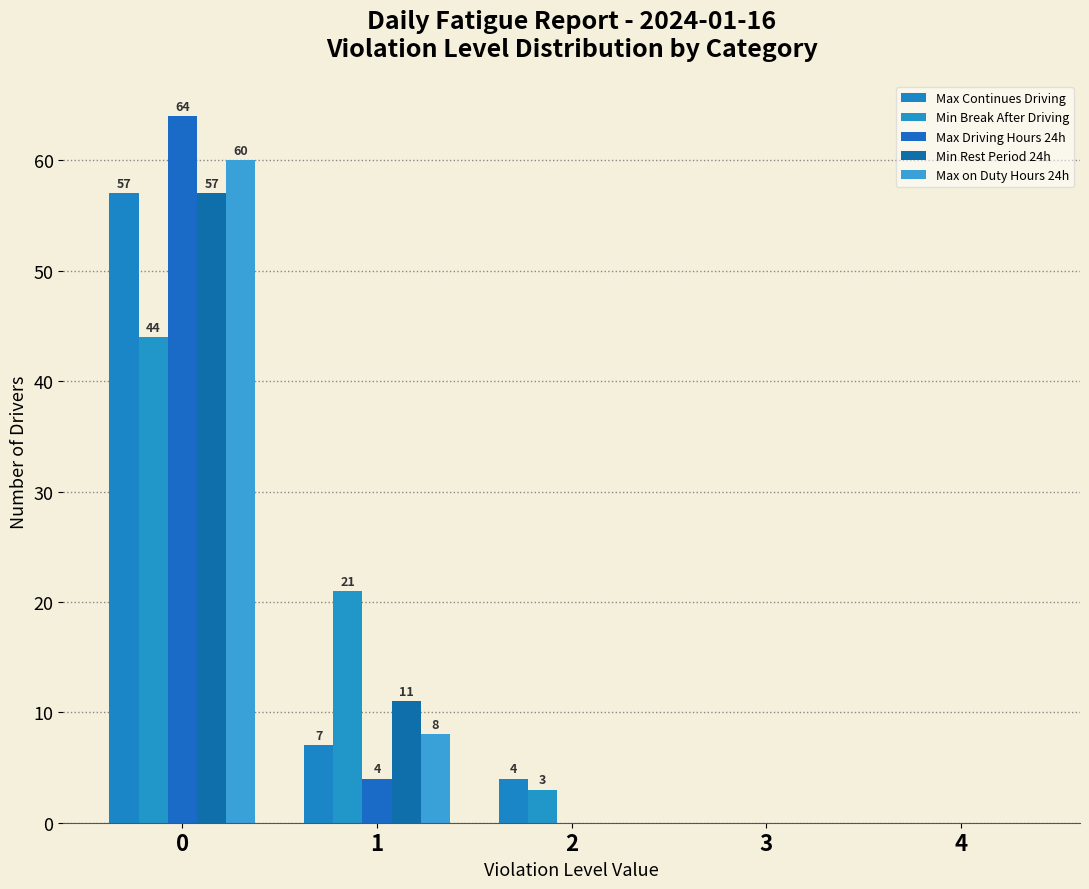

How many groups of bars are there?

5